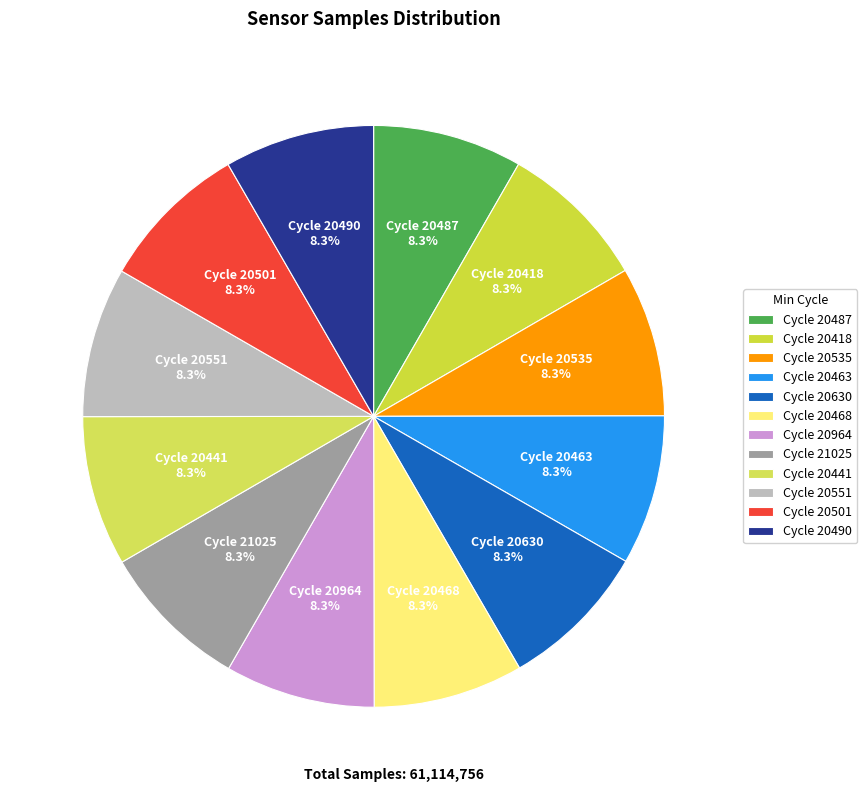

What portion of the pie excludes Cycle 20551?

91.7%